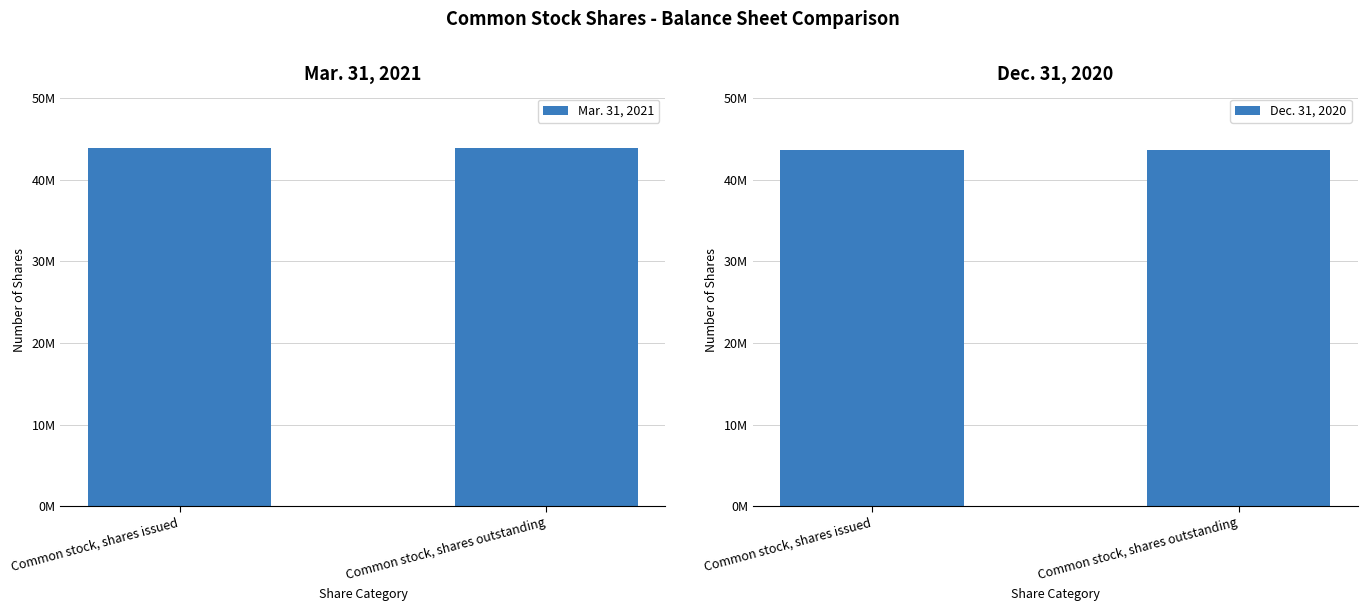

Which series has the largest total across all categories?

Mar. 31, 2021